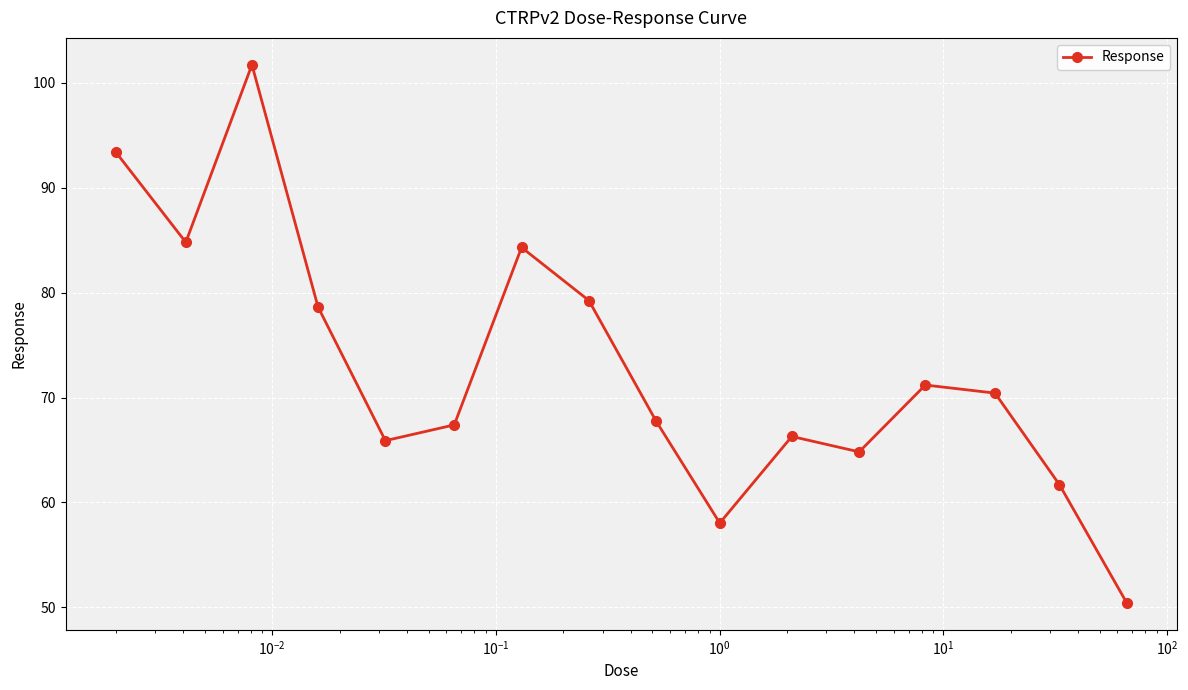

How many interior local valleys (lower than both neighbors) does the data have?

4